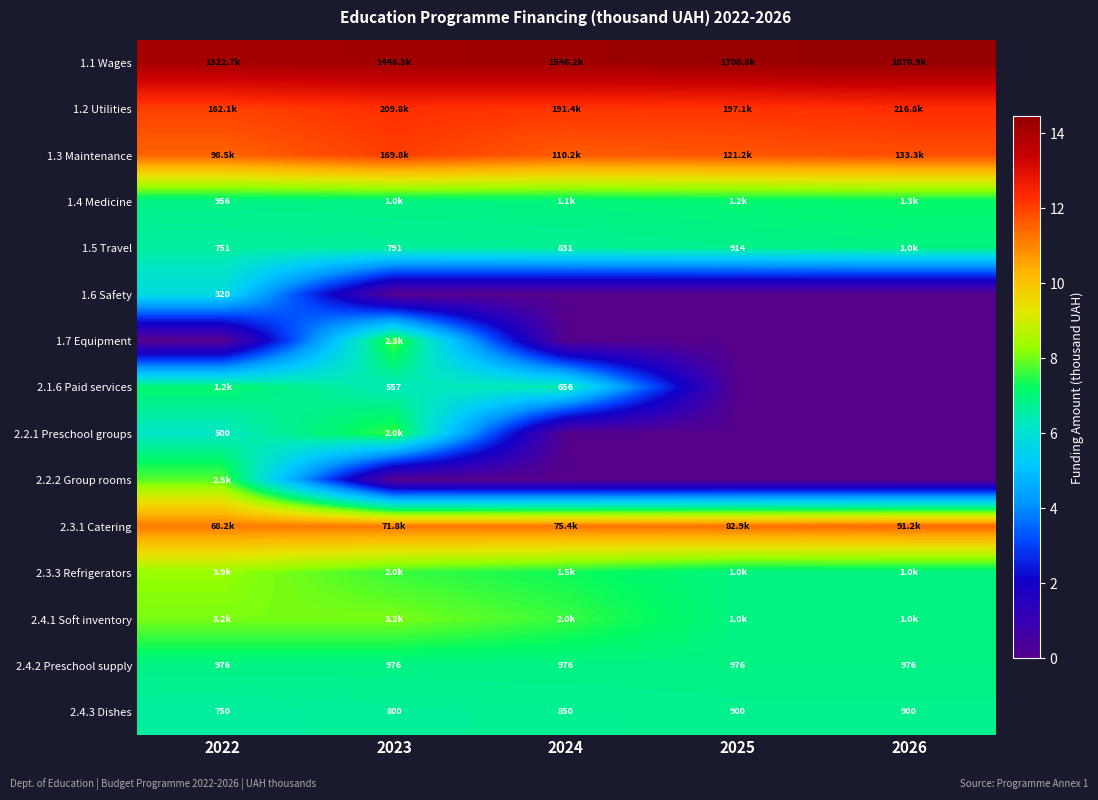

The 1.1 Wages series shows 8.3 at 2025. True or false?

False